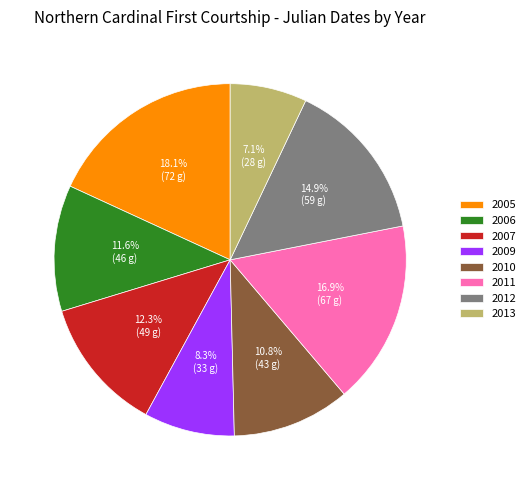

Rank the categories by value from highest to lowest.

2005, 2011, 2012, 2007, 2006, 2010, 2009, 2013